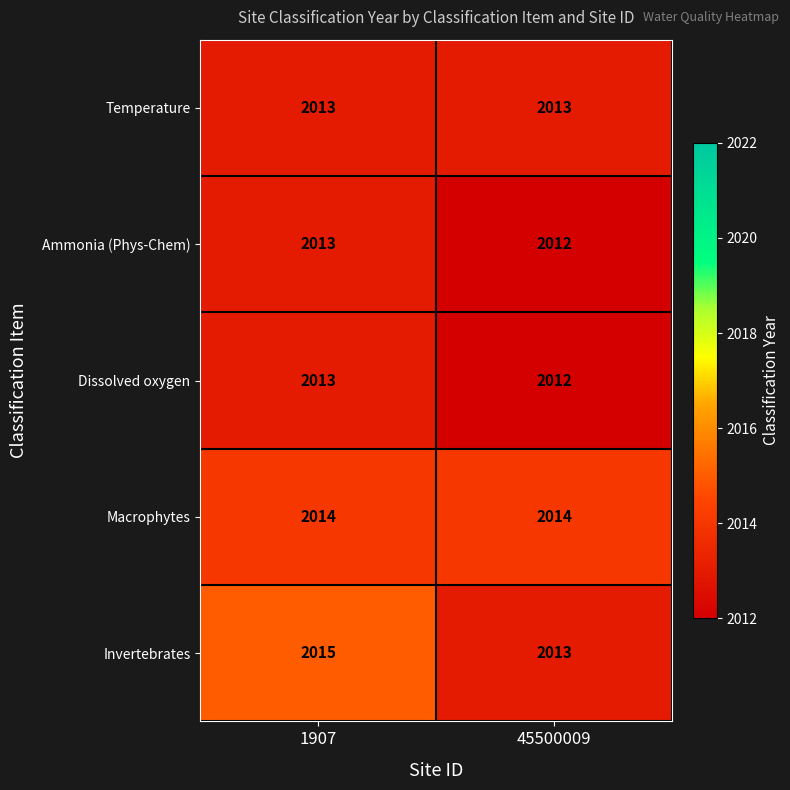

How many categories are shown in the chart?

2